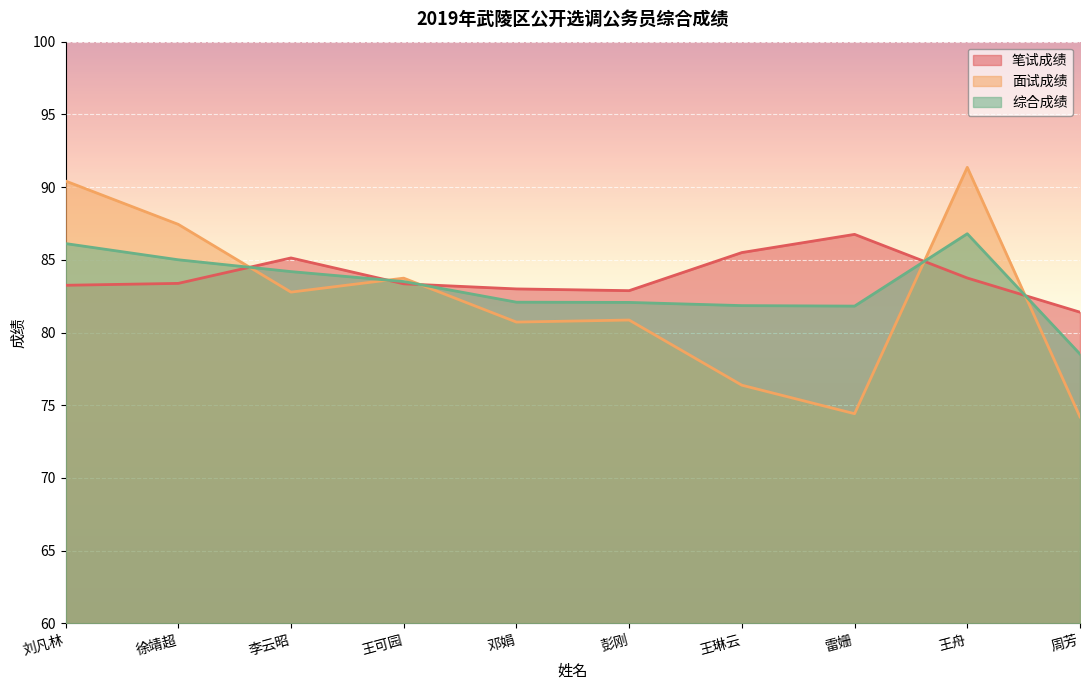

What is the label of the 2nd point from the left?

徐靖超